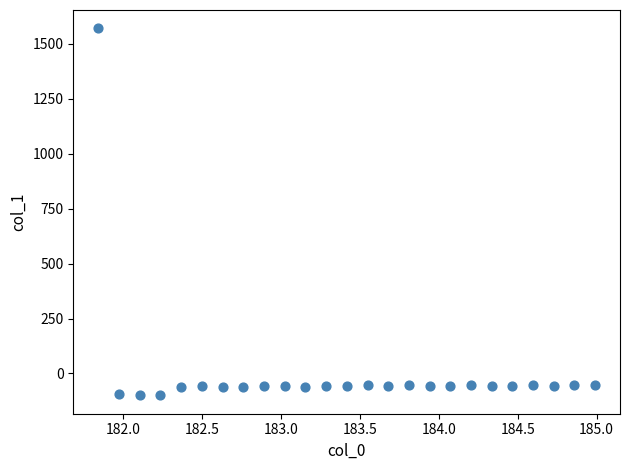

What is the range of X values (max minus min)?

3.1